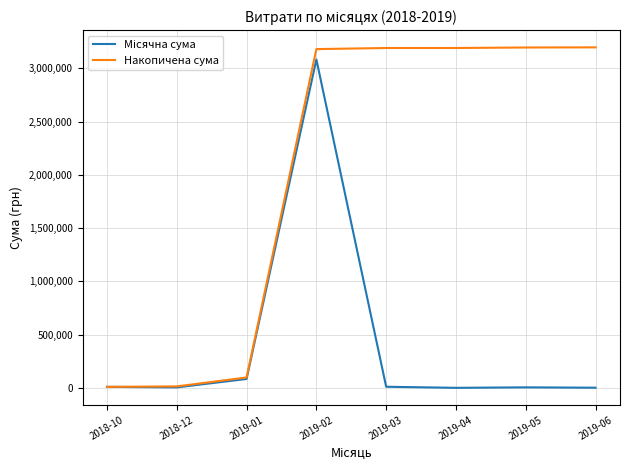

How many lines are shown in the chart?

2